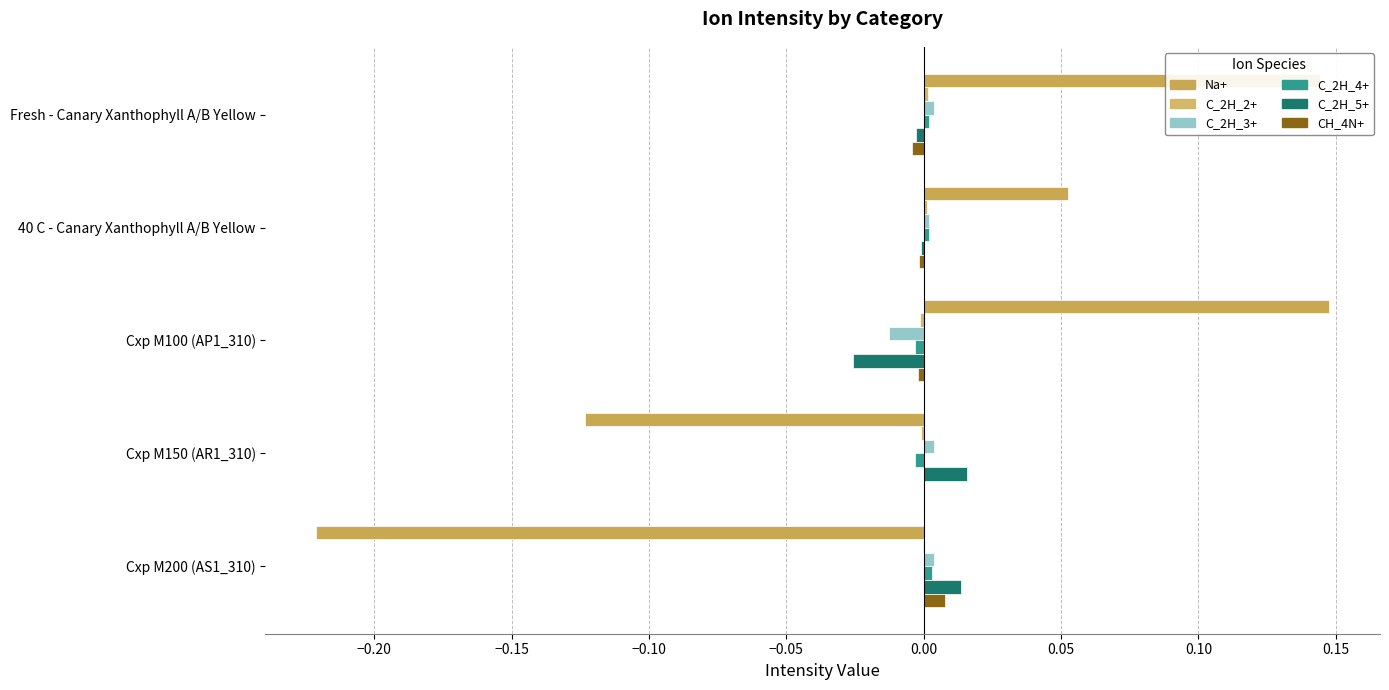

Count the number of data series in this chart.

6